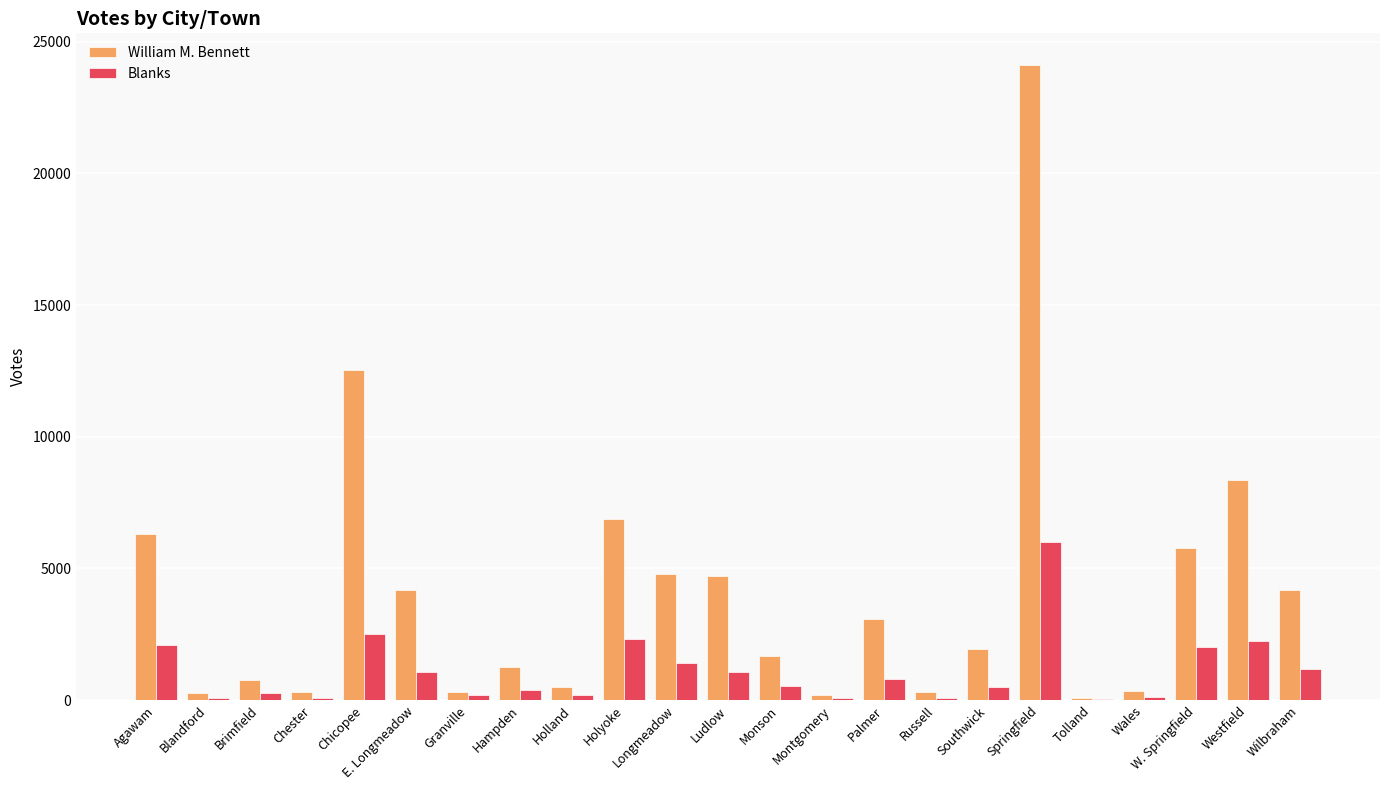

What is the difference between the William M. Bennett values at Granville and Brimfield?

462